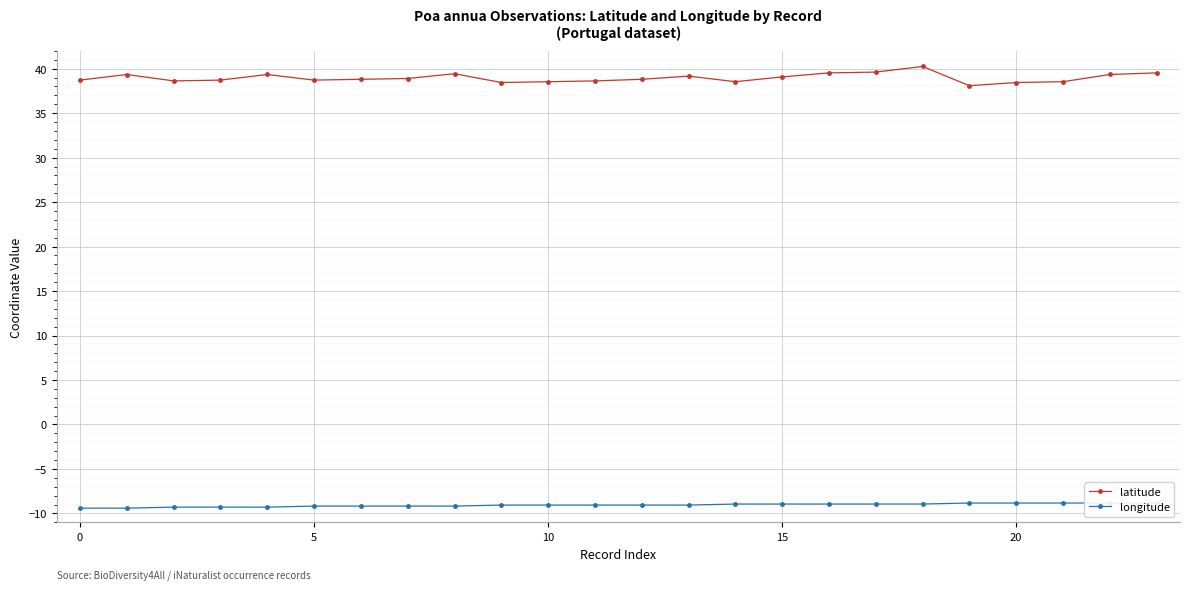

Is it true that latitude equals 59.8 at 15?

False